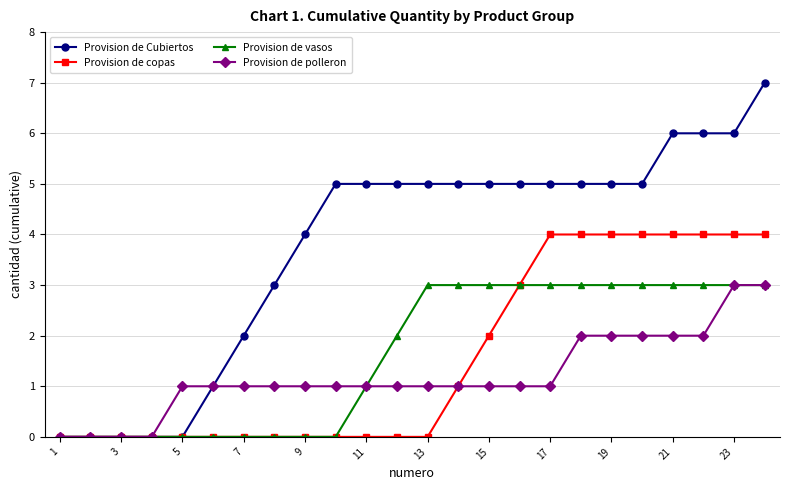

What is the highest value of the Provision de Cubiertos series?

7